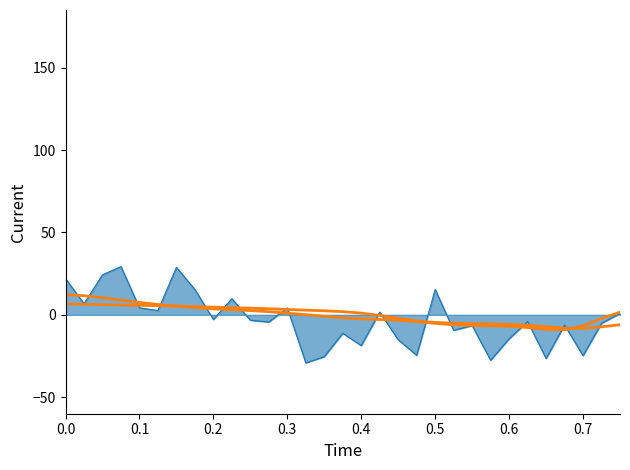

How many lines are shown in the chart?

3